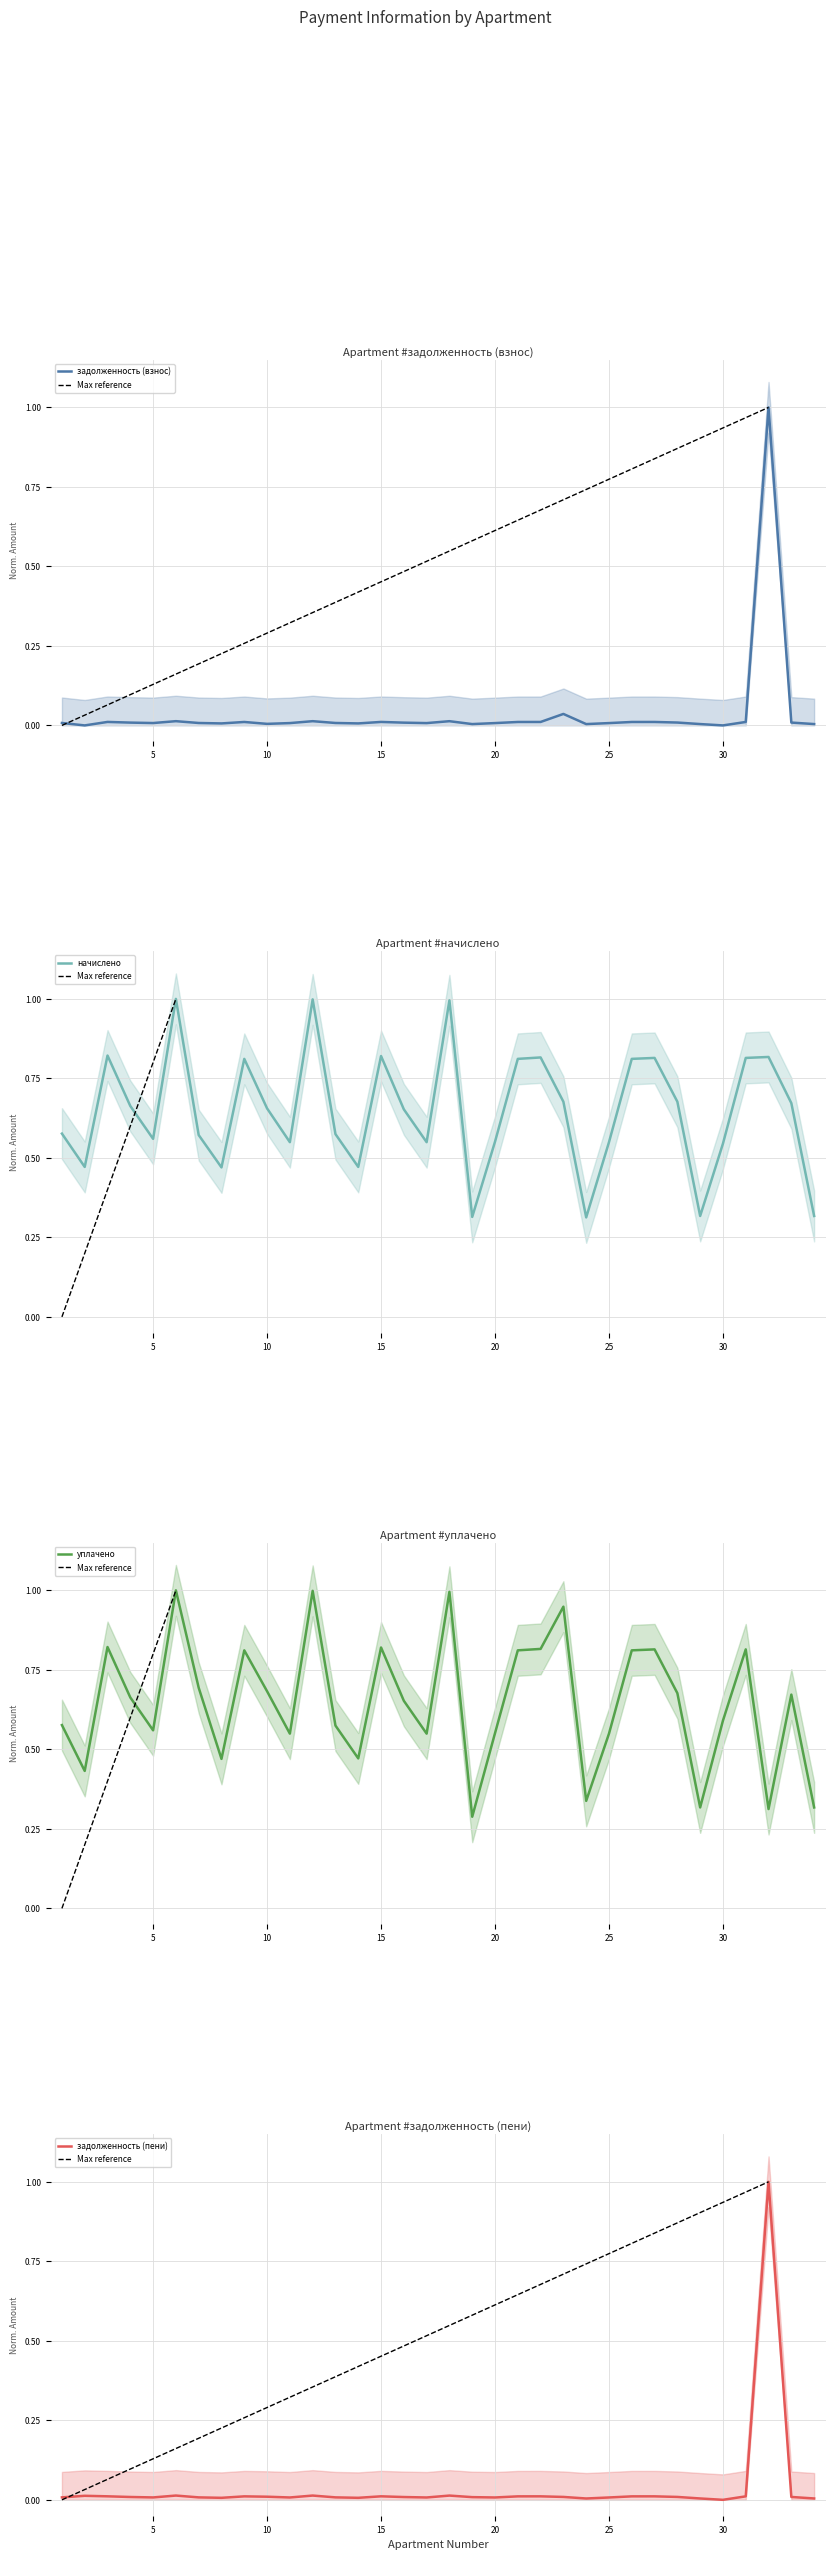

Where is the first local maximum for задолженность (взнос)?

3